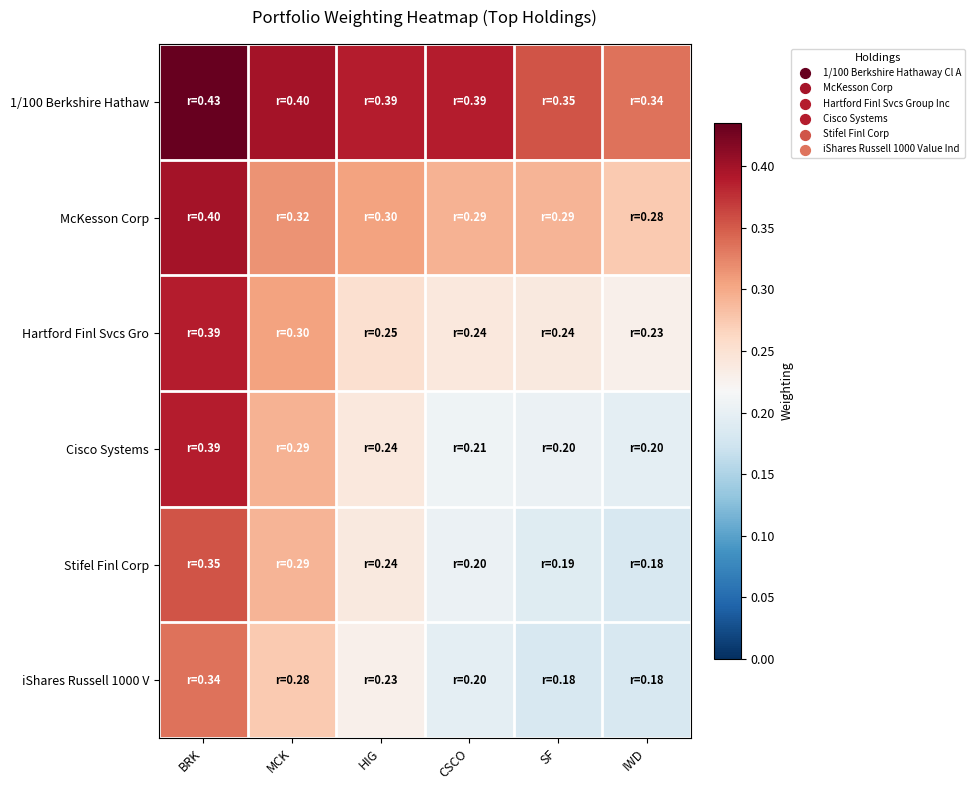

What is the total value across all series at BRK?

2.3